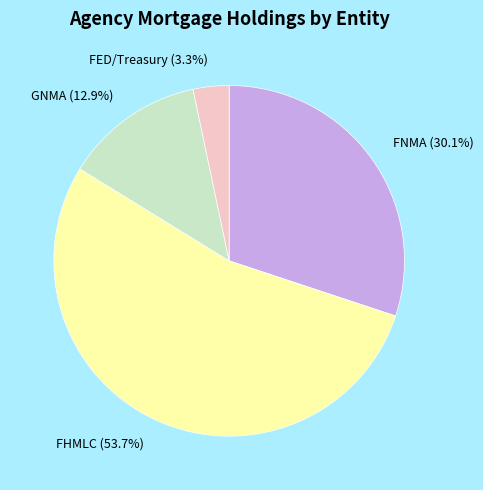

To the nearest percent, what is the combined percentage of GNMA and FED/Treasury?

16%